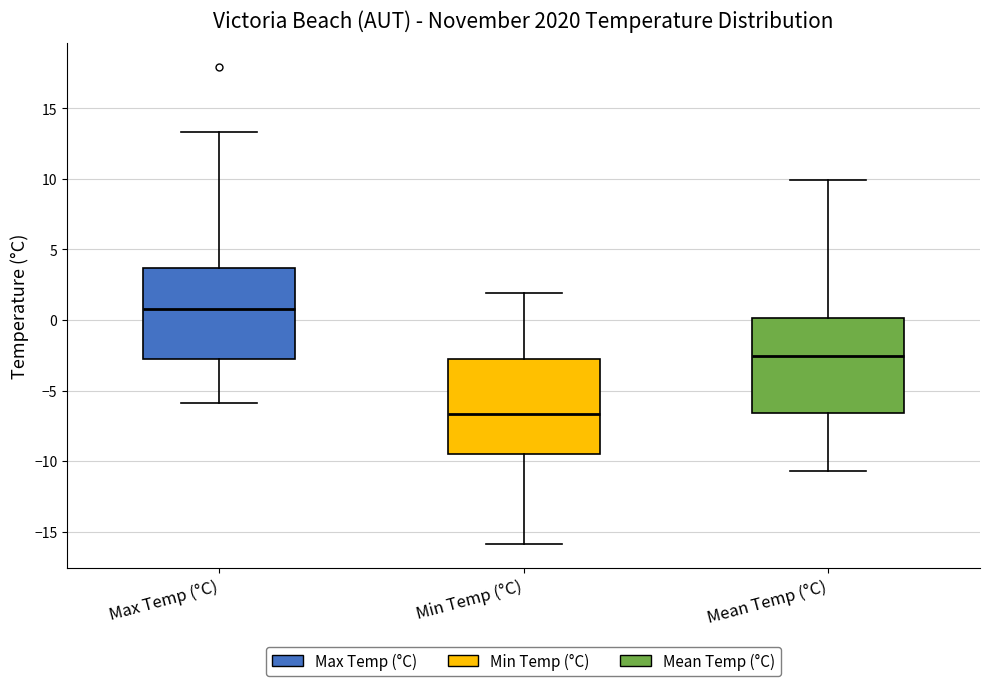

Where is the lower edge of the box for Max Temp (°C) on the y-axis? The values are not printed on the chart, so give them approximately, as read against the axis.

-3.0